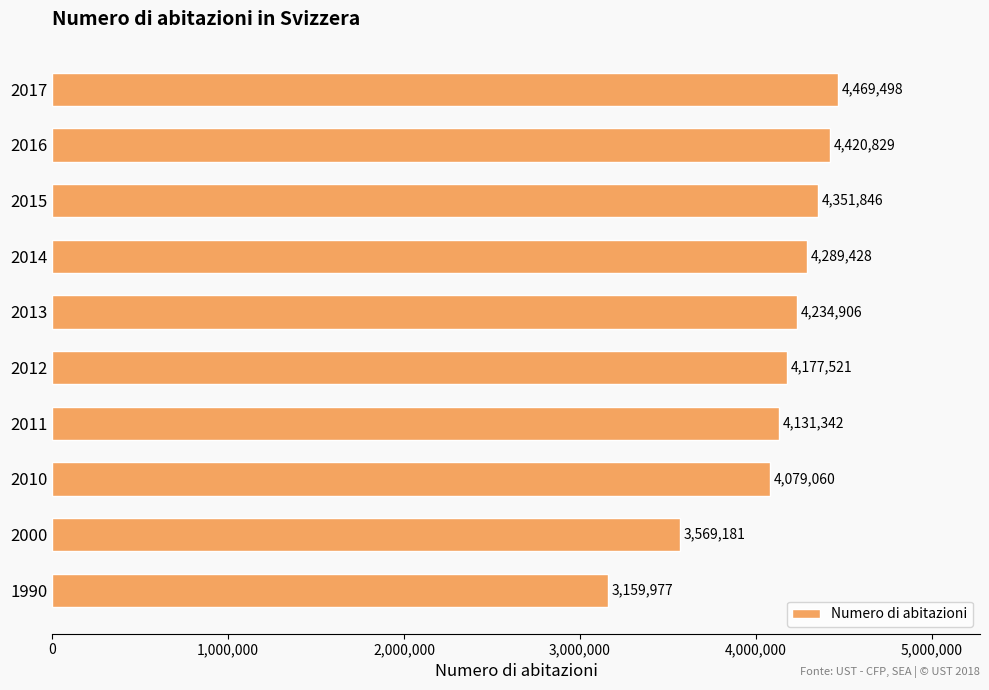

The chart shows a value of 2945037 at 2014. True or false?

False